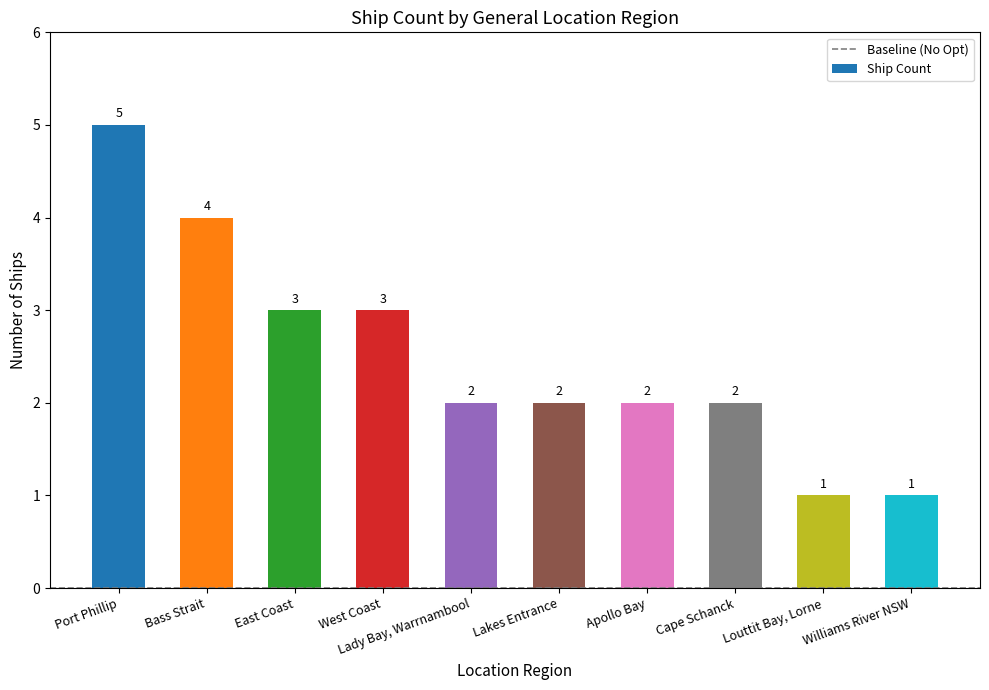

Reading left to right, what are all the values shown in this chart?

Port Phillip=5	Bass Strait=4	East Coast=3	West Coast=3	Lady Bay, Warrnambool=2	Lakes Entrance=2	Apollo Bay=2	Cape Schanck=2	Louttit Bay, Lorne=1	Williams River NSW=1